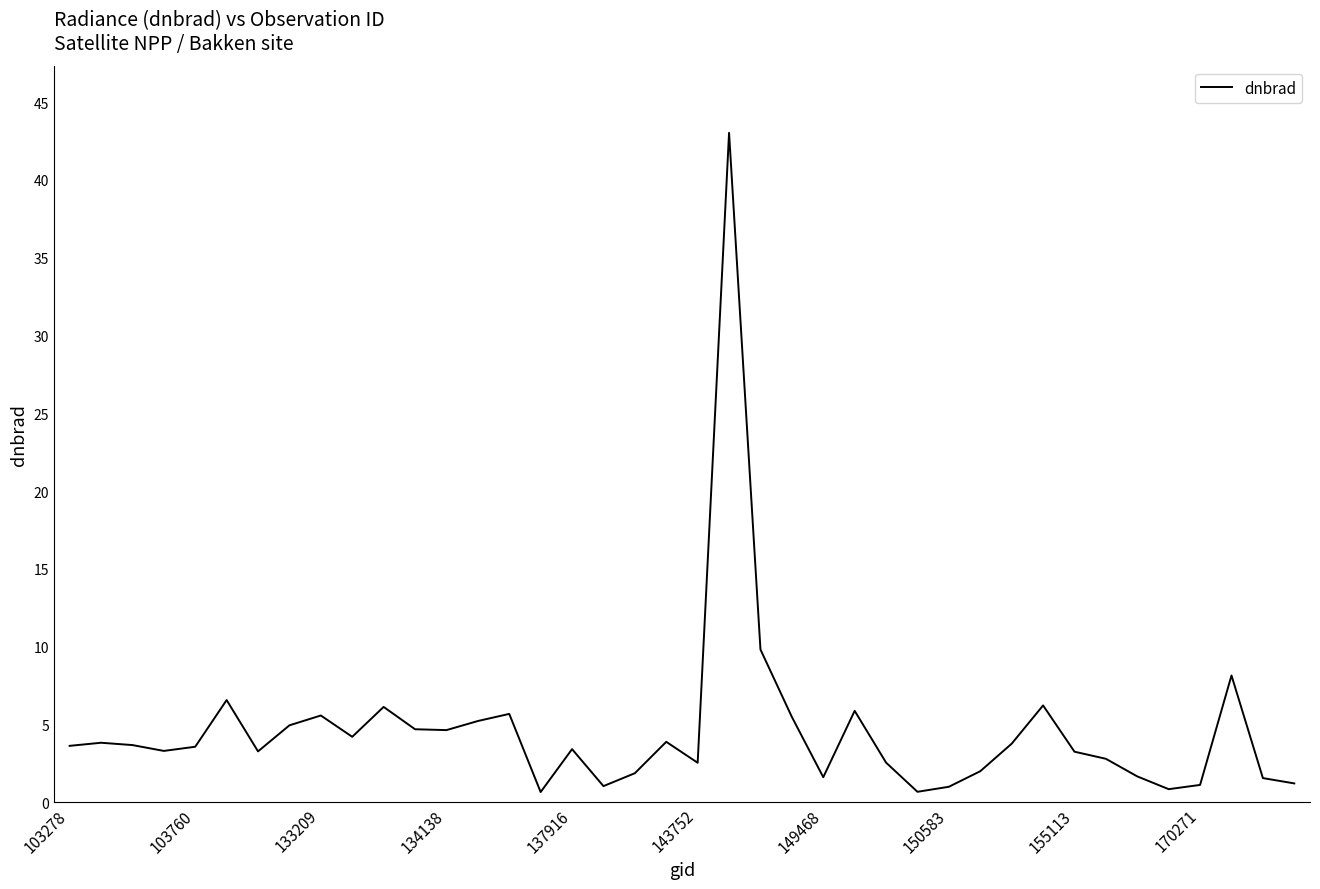

What is the difference between the maximum and minimum values?

42.4